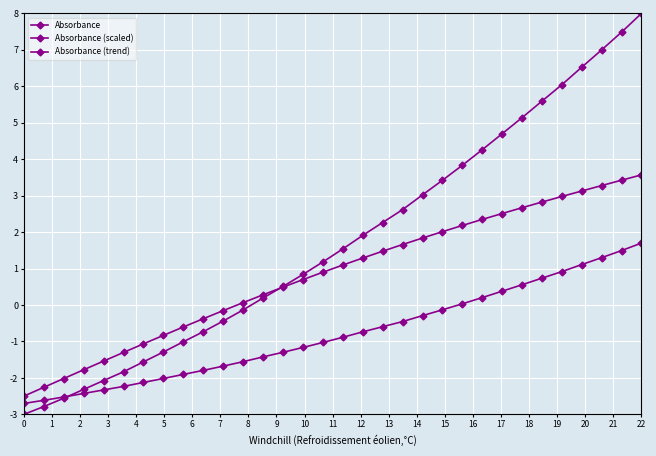

How many series are shown in this chart?

3